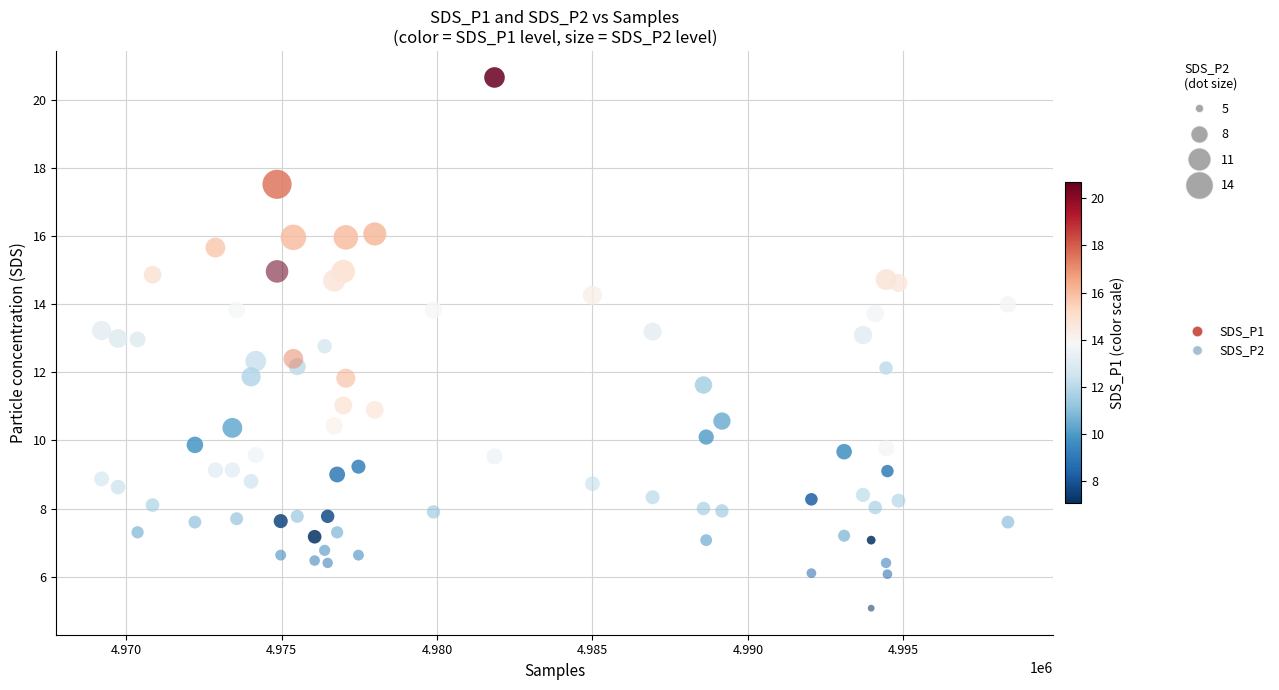

What are all the series names shown in the legend?

SDS_P1, SDS_P2